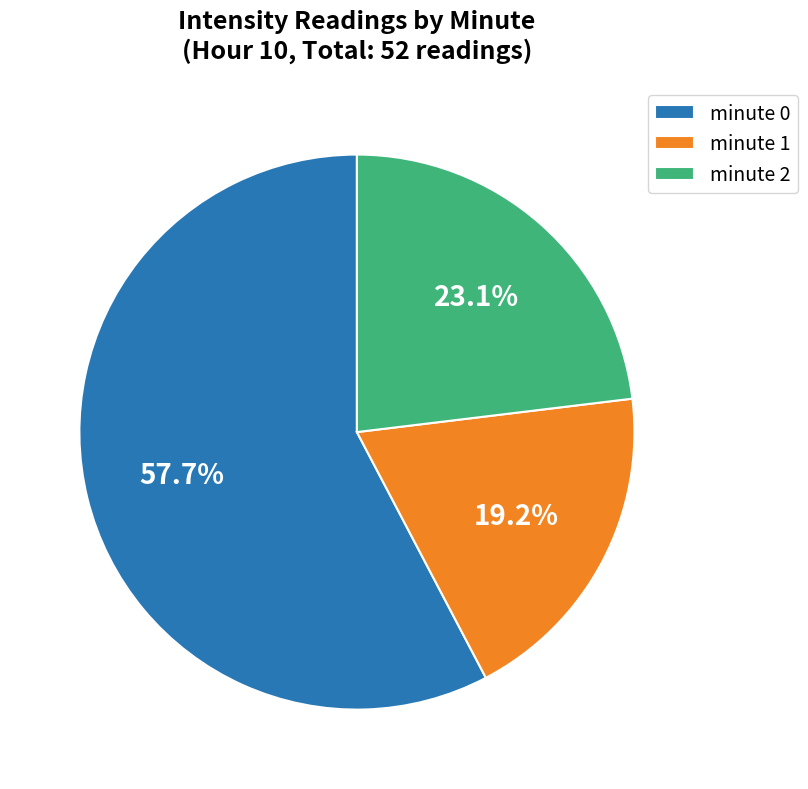

What is the smallest slice in the pie chart?

minute 1